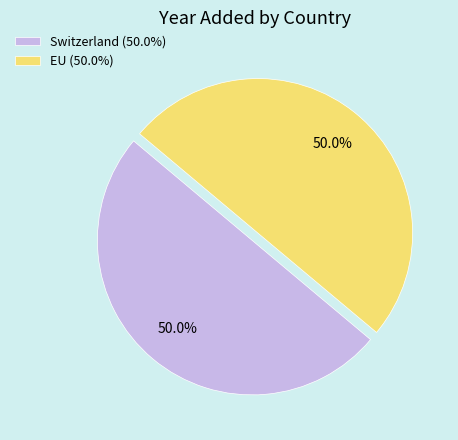

Combined, what portion of the pie is Switzerland (50.0%) and EU (50.0%)?

100.0%